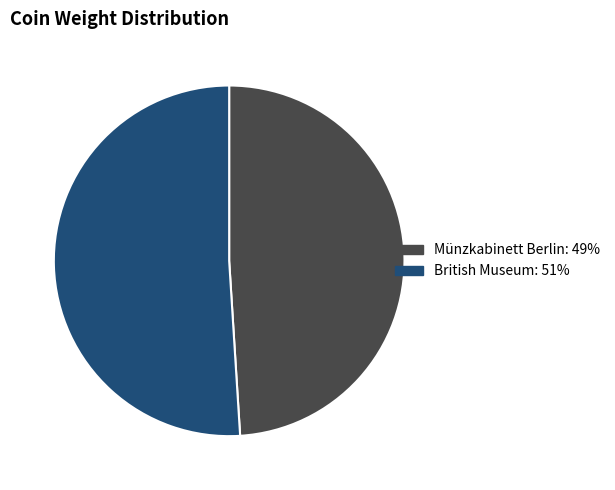

Is the sum of British Museum: 51% and Münzkabinett Berlin: 49% greater than half?

Yes